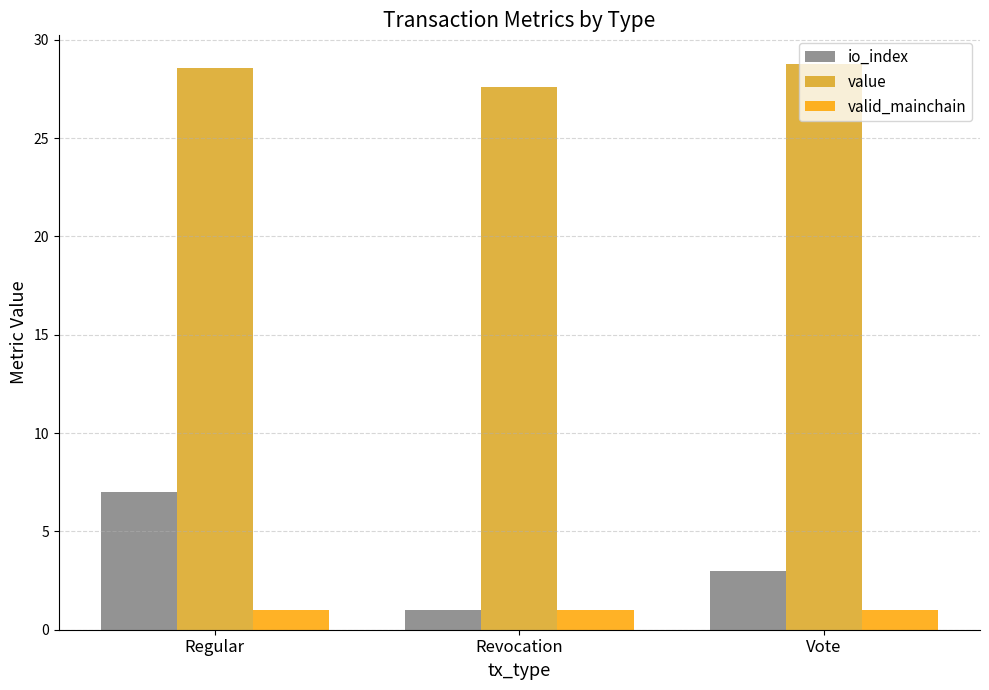

How many io_index values are between 1 and 7?

3